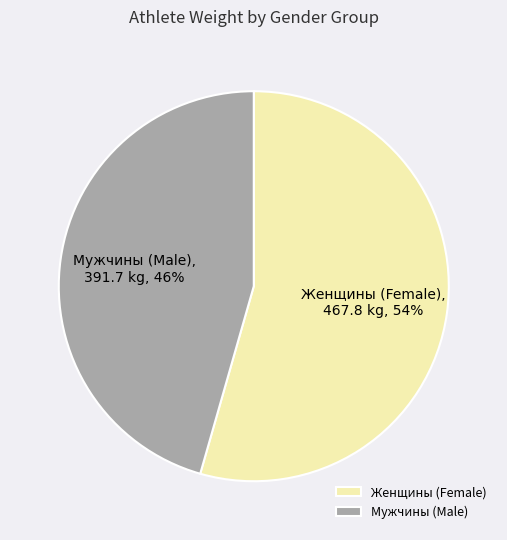

Which has a higher value, Женщины (Female) or Мужчины (Male)?

Женщины (Female)